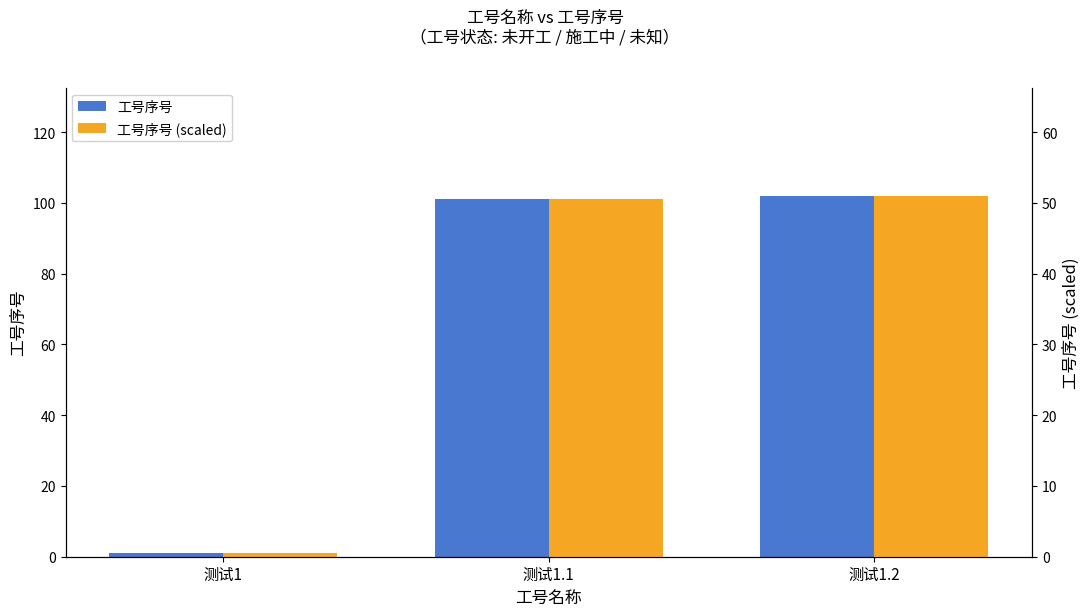

At which label does 工号序号 reach its peak?

测试1.2